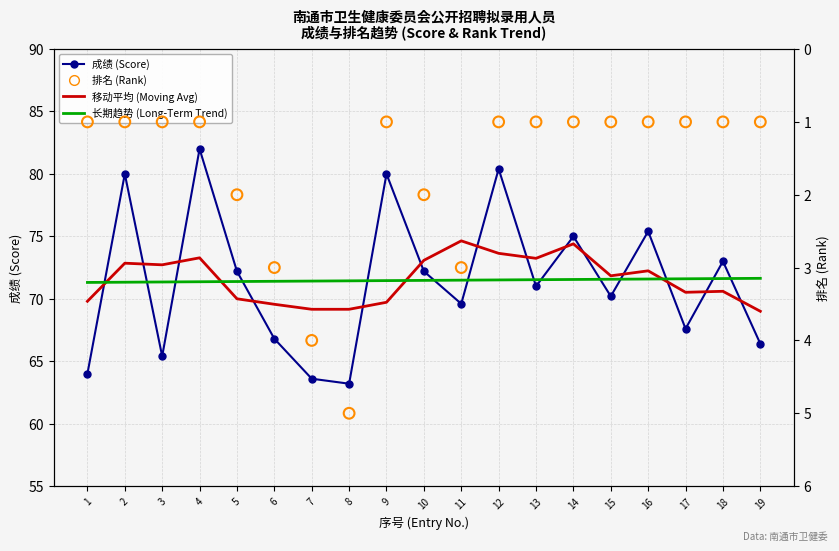

Which series contains the lowest Y value?

排名 (Rank)